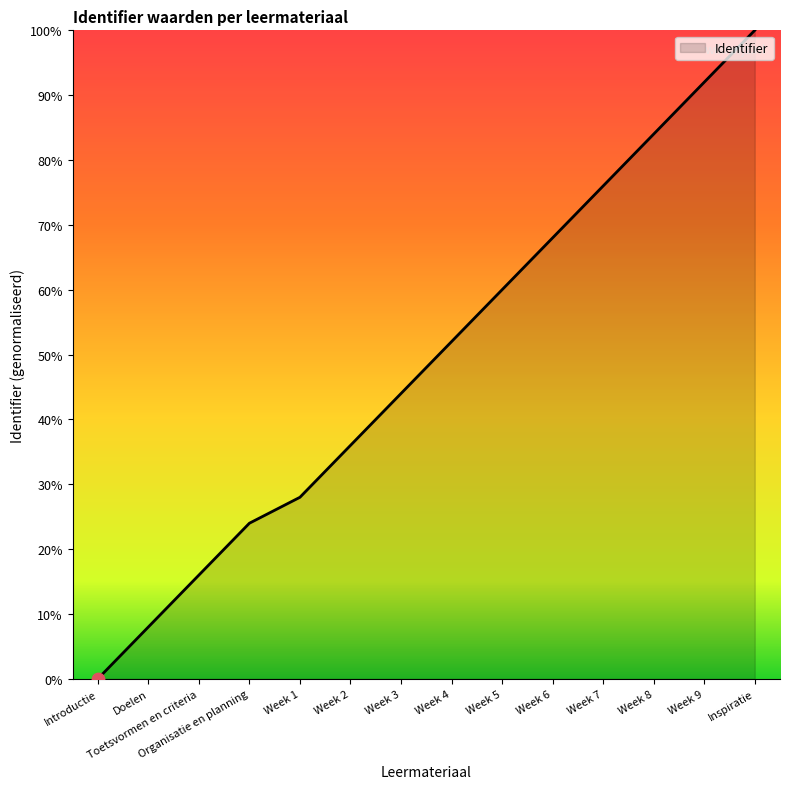

Which has a higher value, Week 9 or Week 6?

Week 9